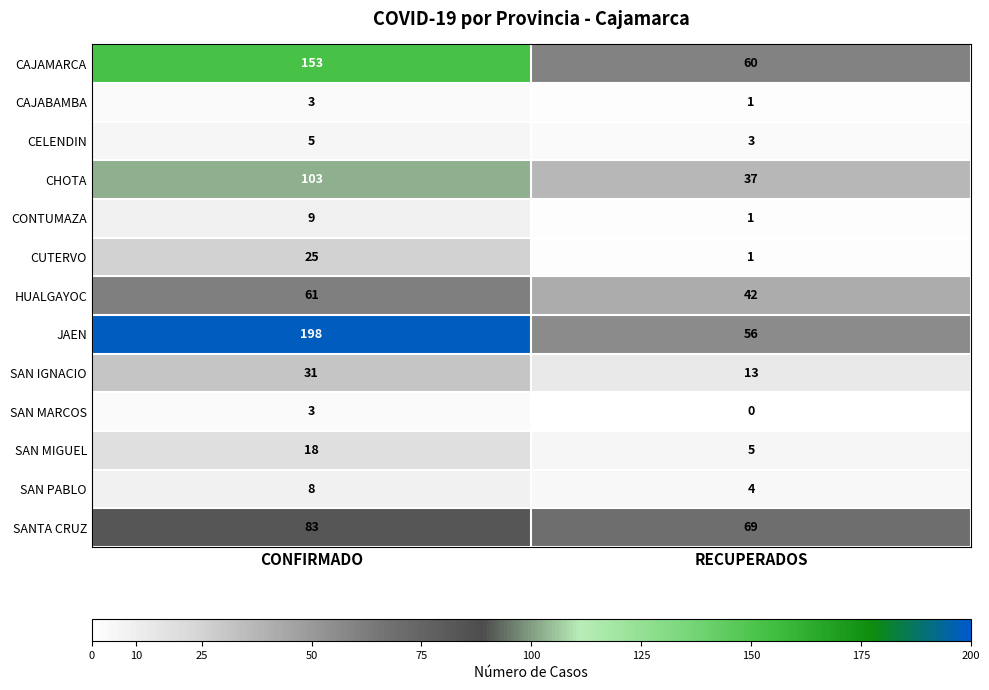

What is the lowest value of the JAEN series?

56